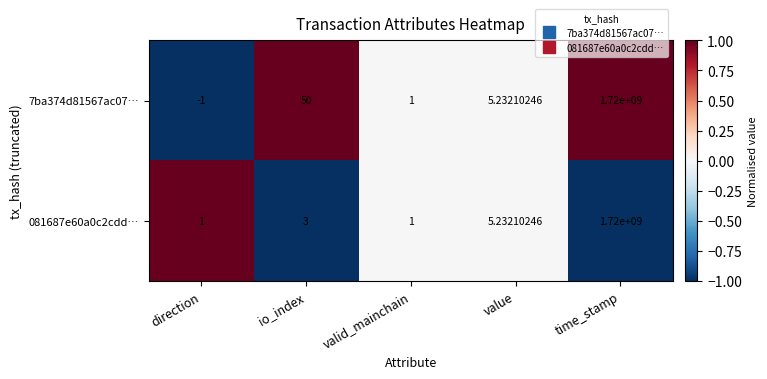

How many distinct data groups are displayed?

2